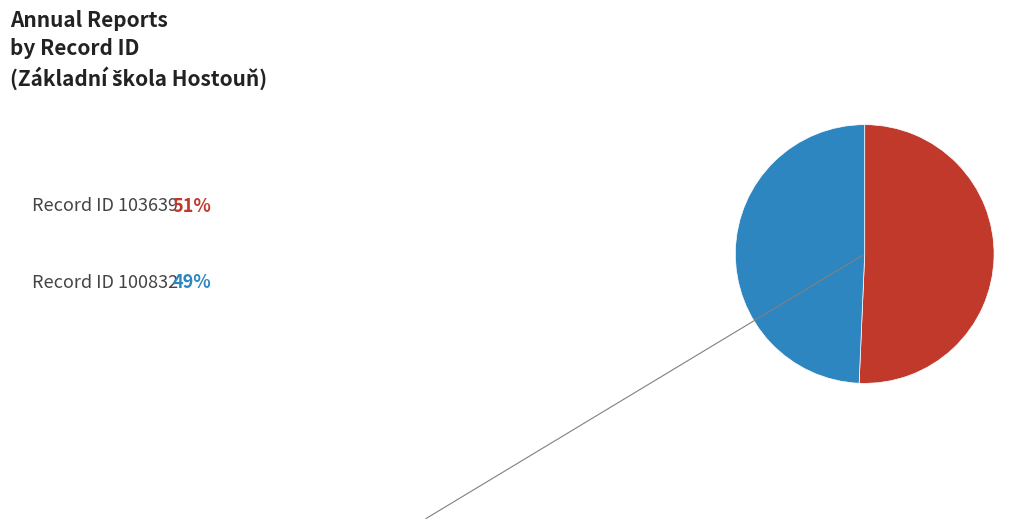

Does any single category account for the majority?

Yes